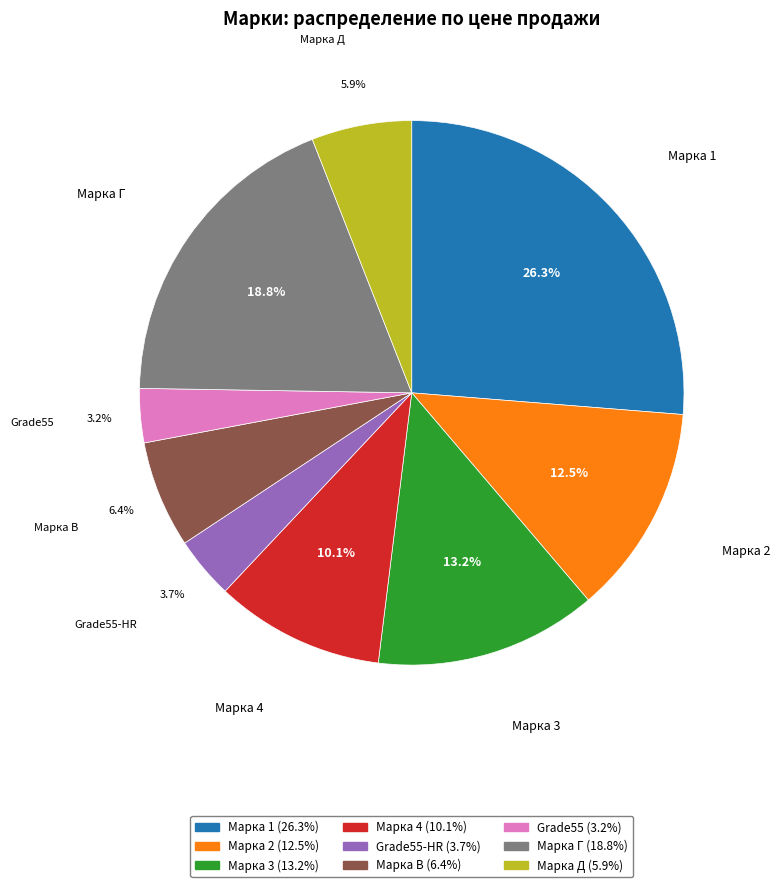

Is there any slice that represents more than half of the pie?

No